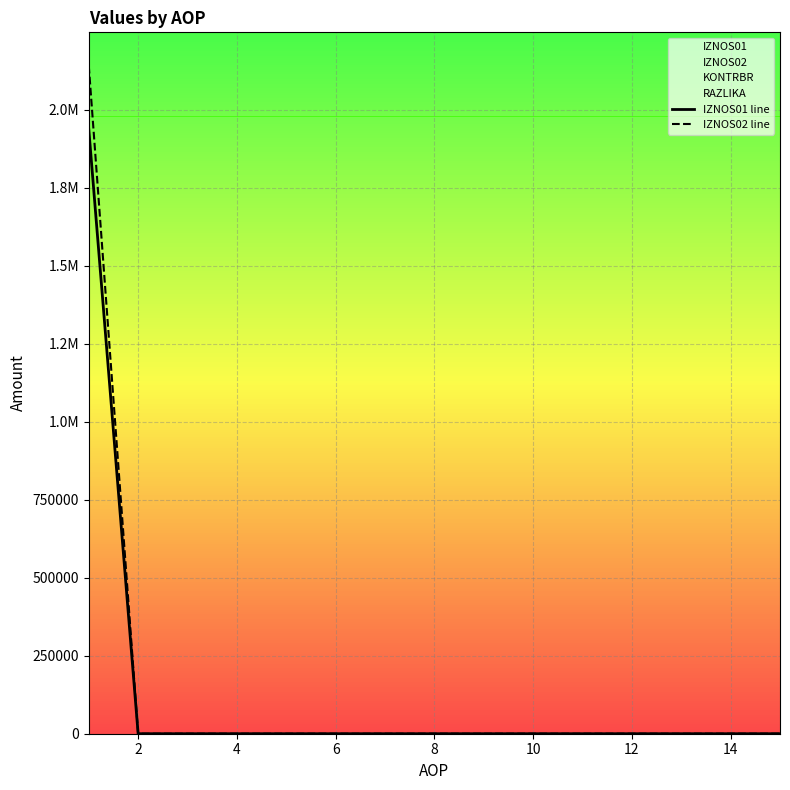

What is the difference between the maximum and minimum values in the IZNOS01 line series?

1937311.9